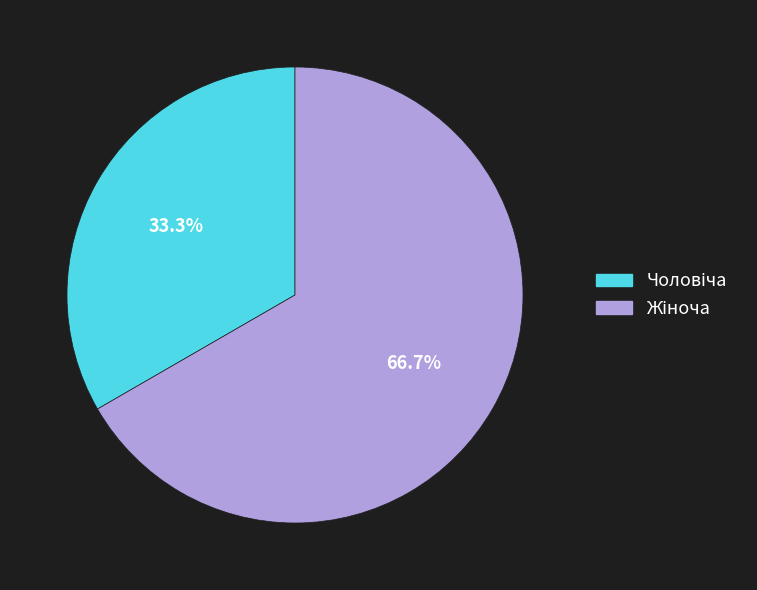

Does any single category account for the majority?

Yes